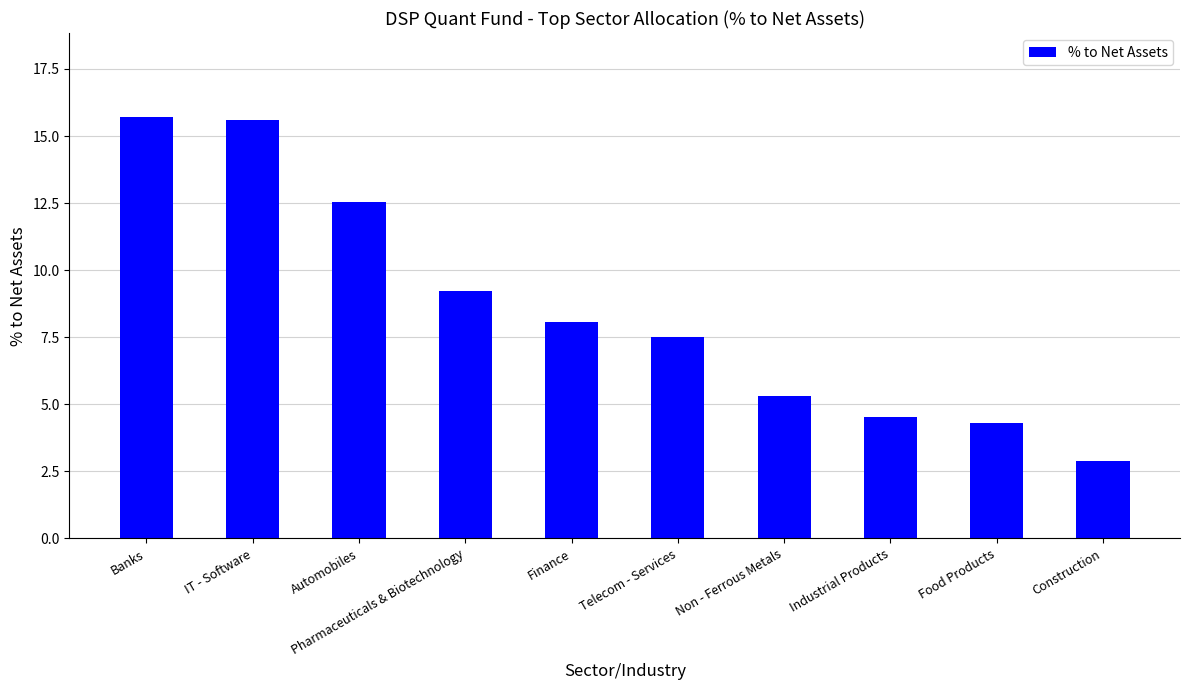

What is the average value?

8.6